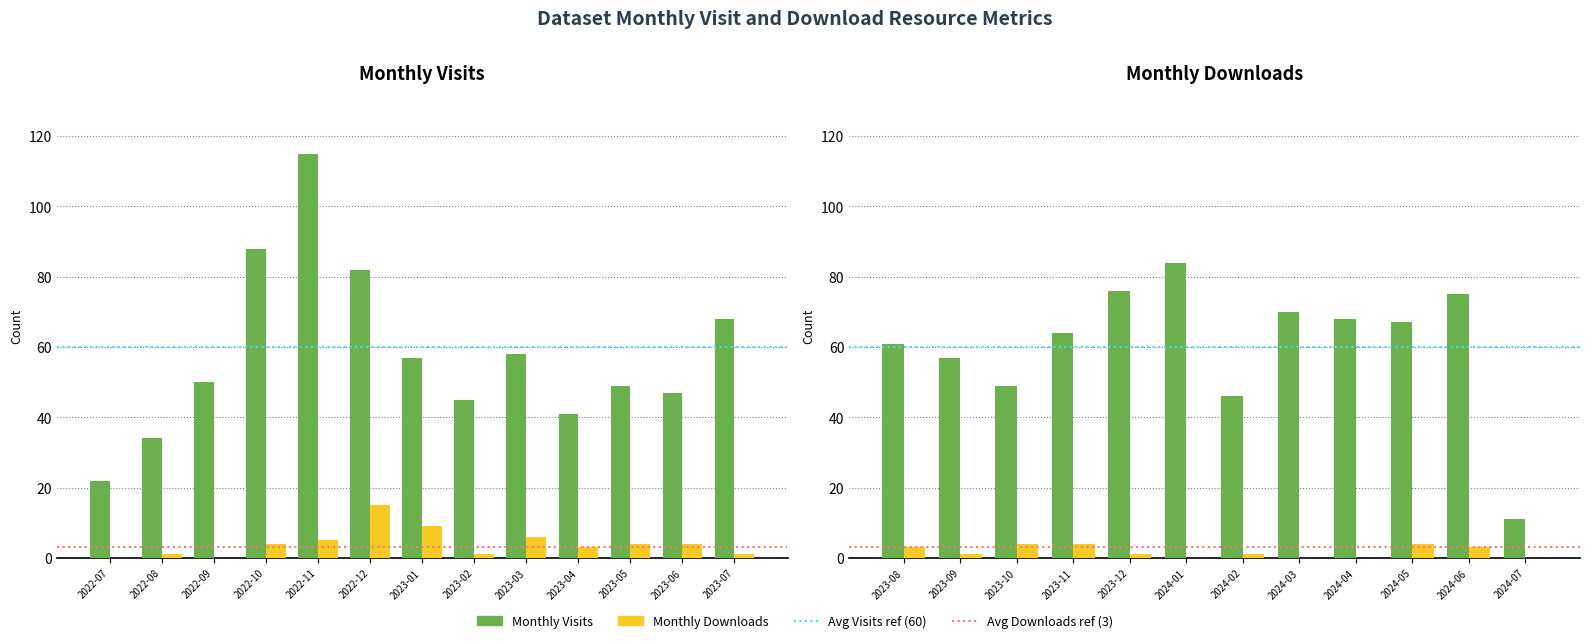

Which series has the largest range (max minus min)?

Monthly Visits